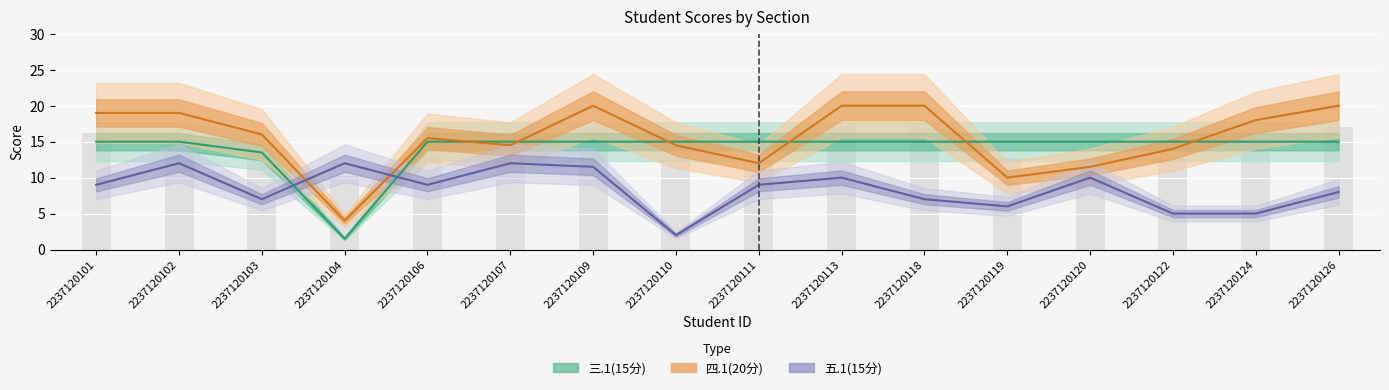

True or false: 三.1(15分) has a value of 19.9 at 2237120119.

False